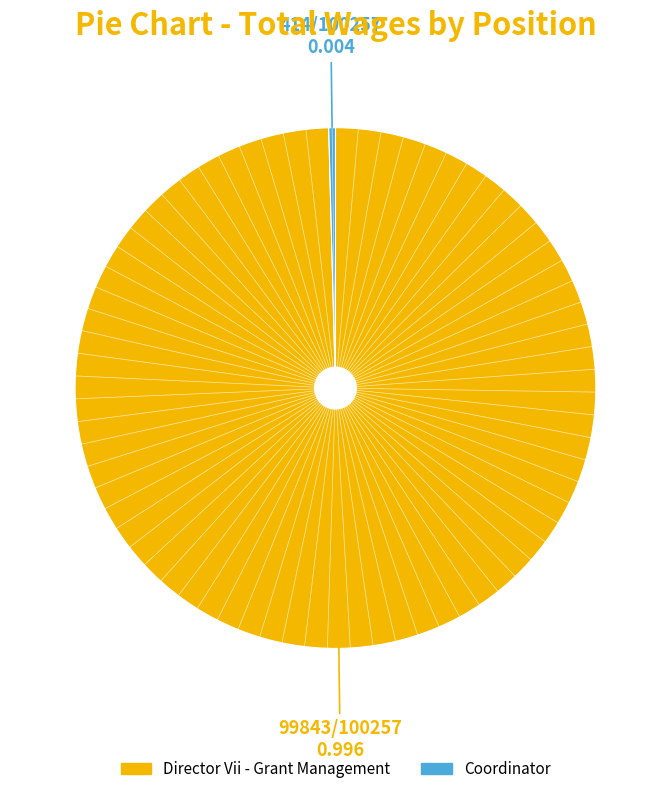

Which category has the smallest portion of the pie?

Coordinator